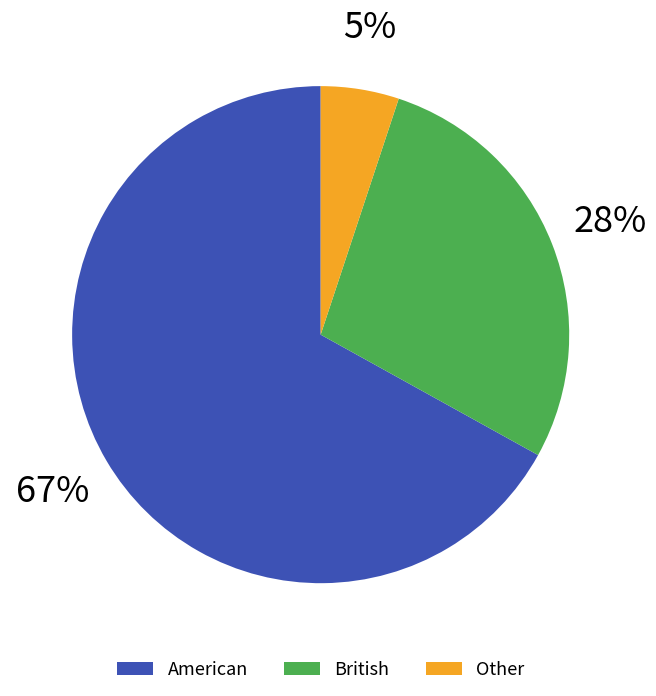

Which has a higher value, American or Other?

American